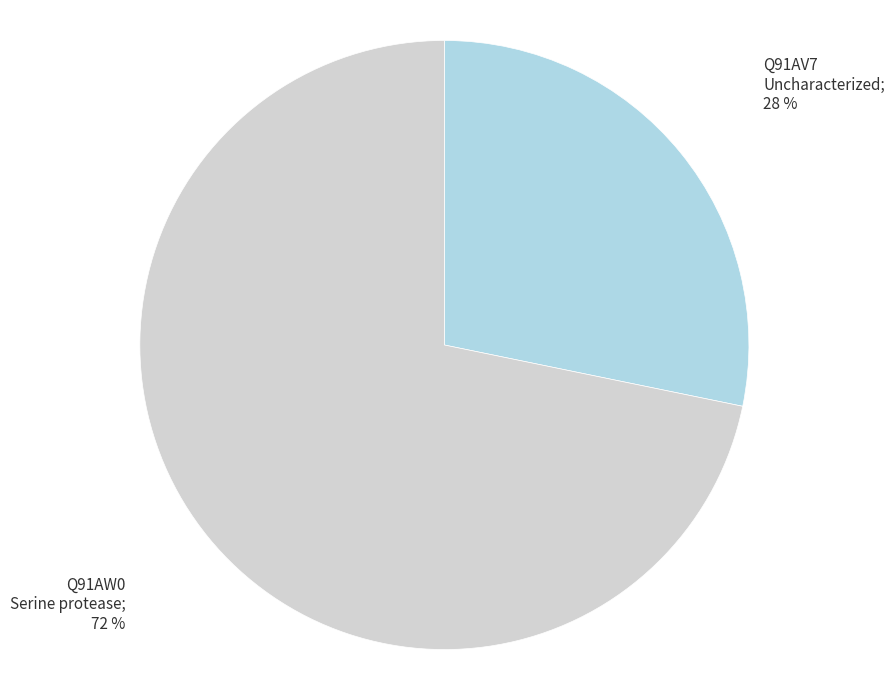

Is there a majority slice in this chart?

Yes